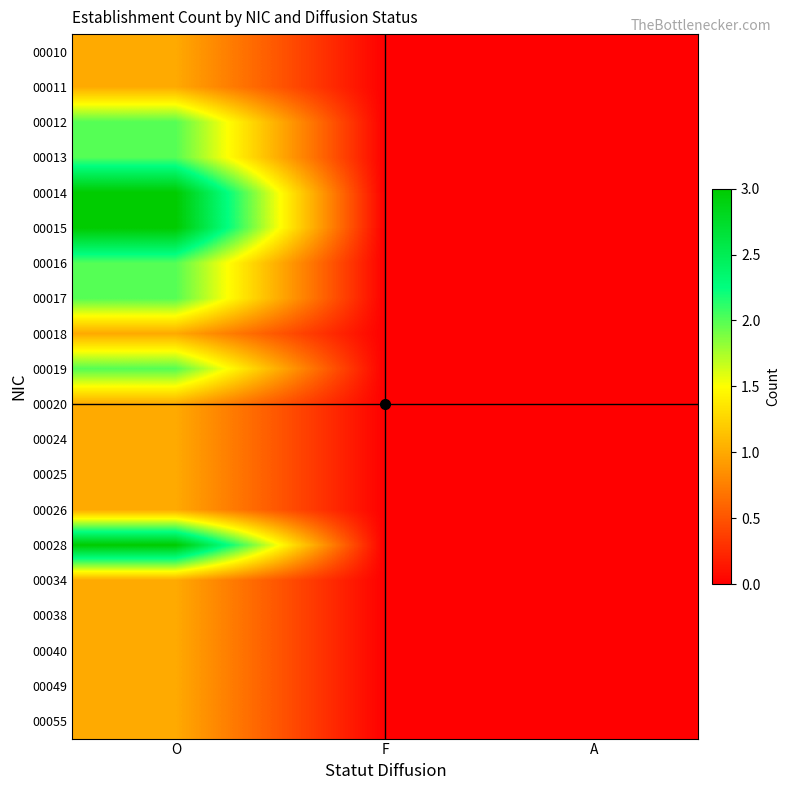

Rank the series at O from highest to lowest value.

00014, 00015, 00028, 00012, 00013, 00016, 00017, 00019, 00010, 00011, 00018, 00020, 00024, 00025, 00026, 00034, 00038, 00040, 00049, 00055